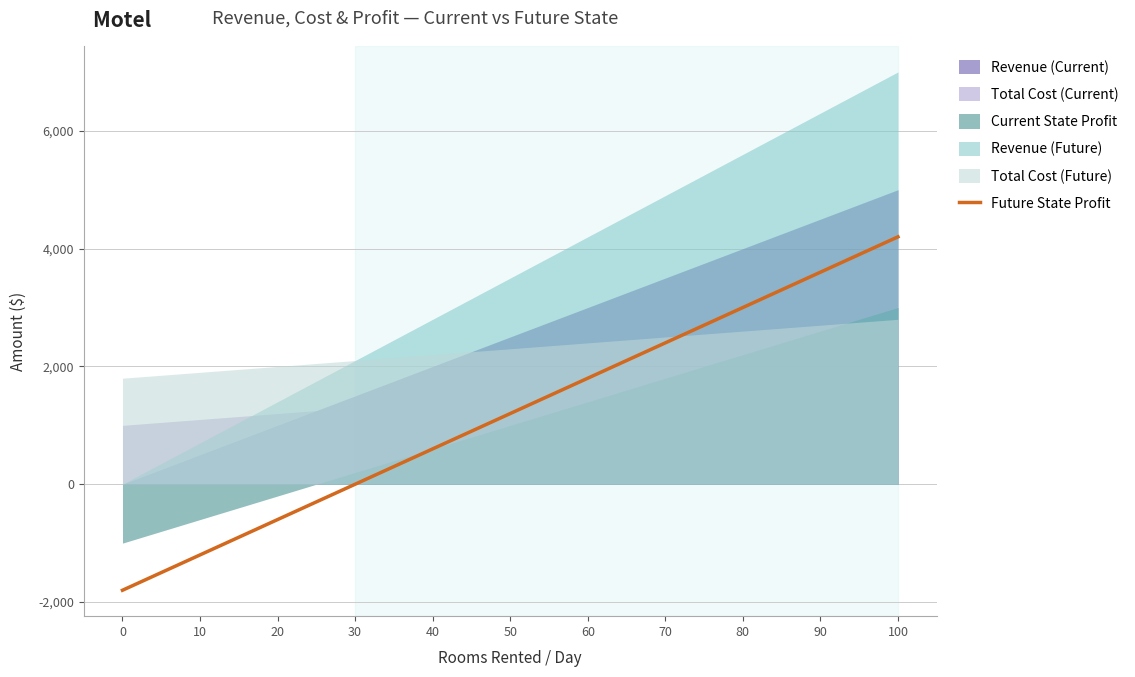

Where does the data first go above 1200?

60